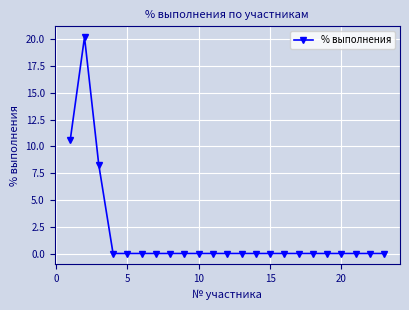

How many distinct data groups are displayed?

1